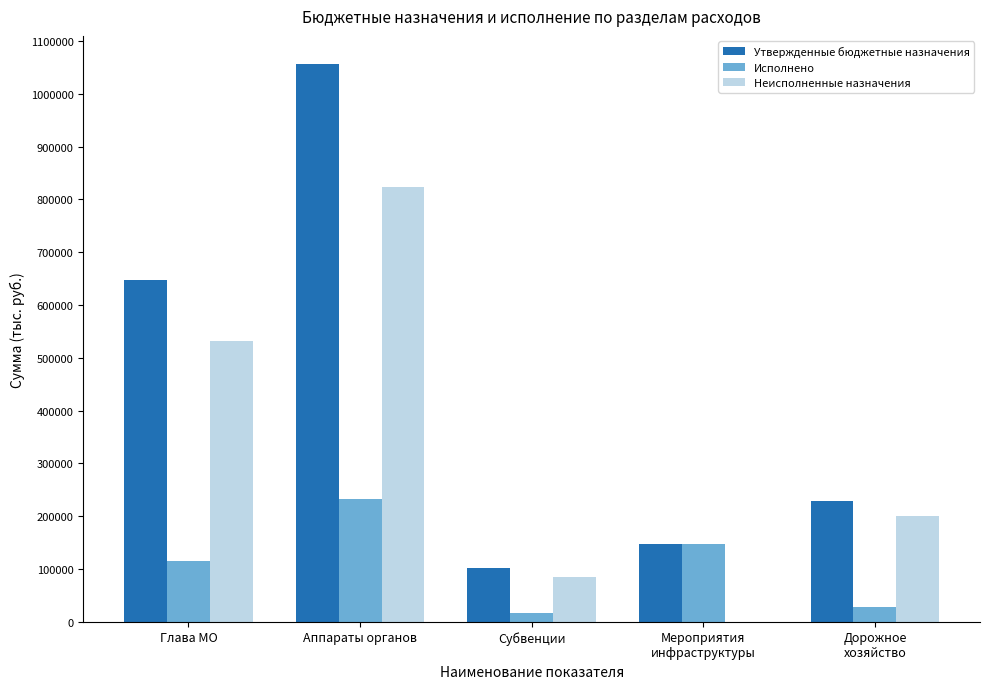

At which category is the sum across all series the highest?

Аппараты органов